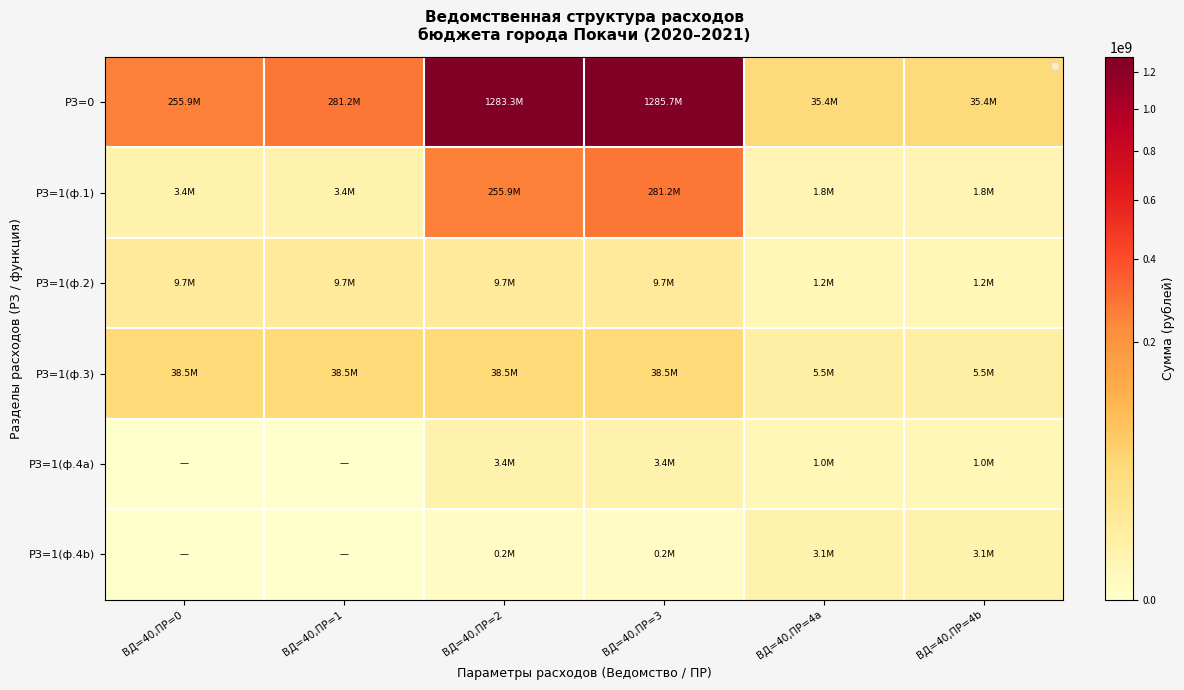

Which label corresponds to the largest value in the chart?

ВД=40,ПР=3